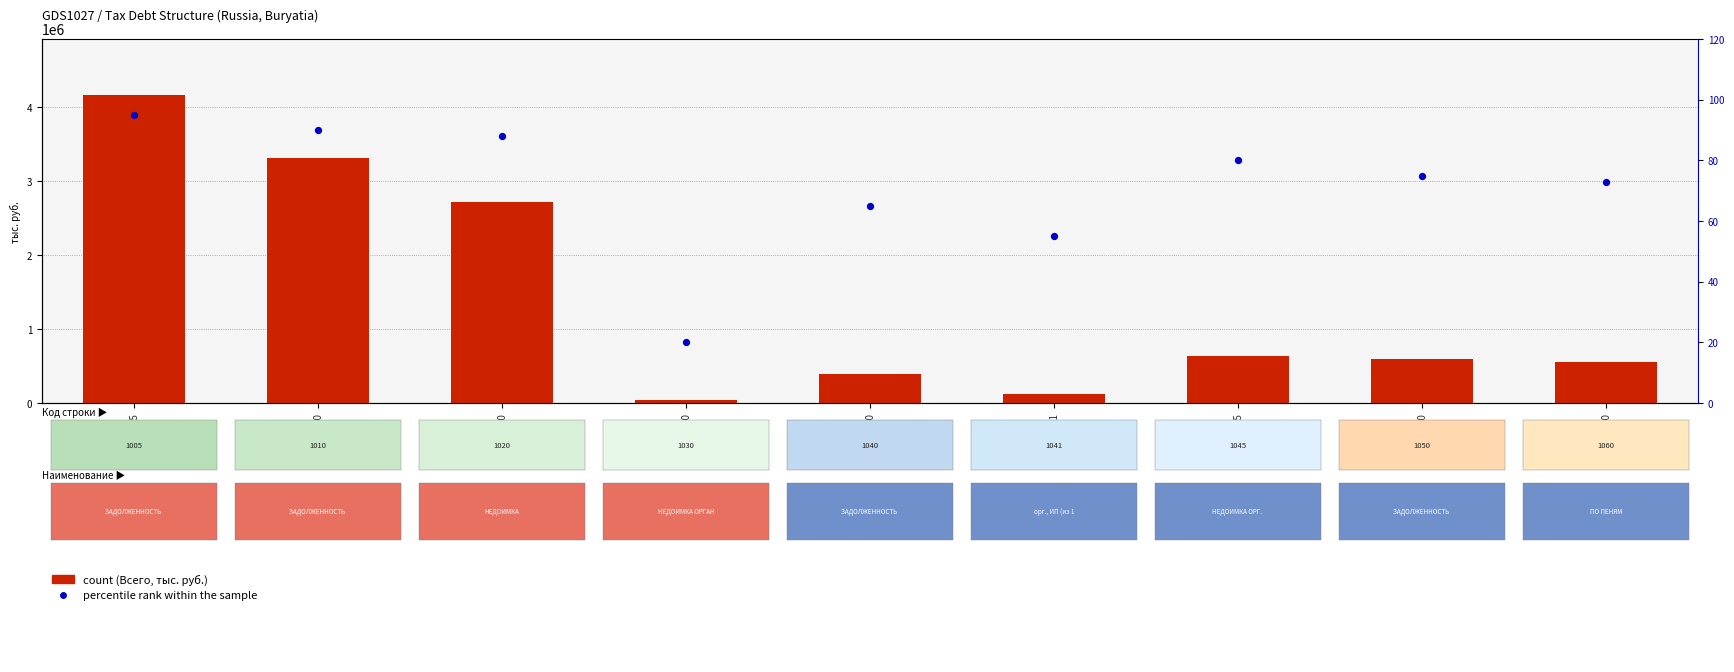

At how many categories does at least one series exceed 463663?

6